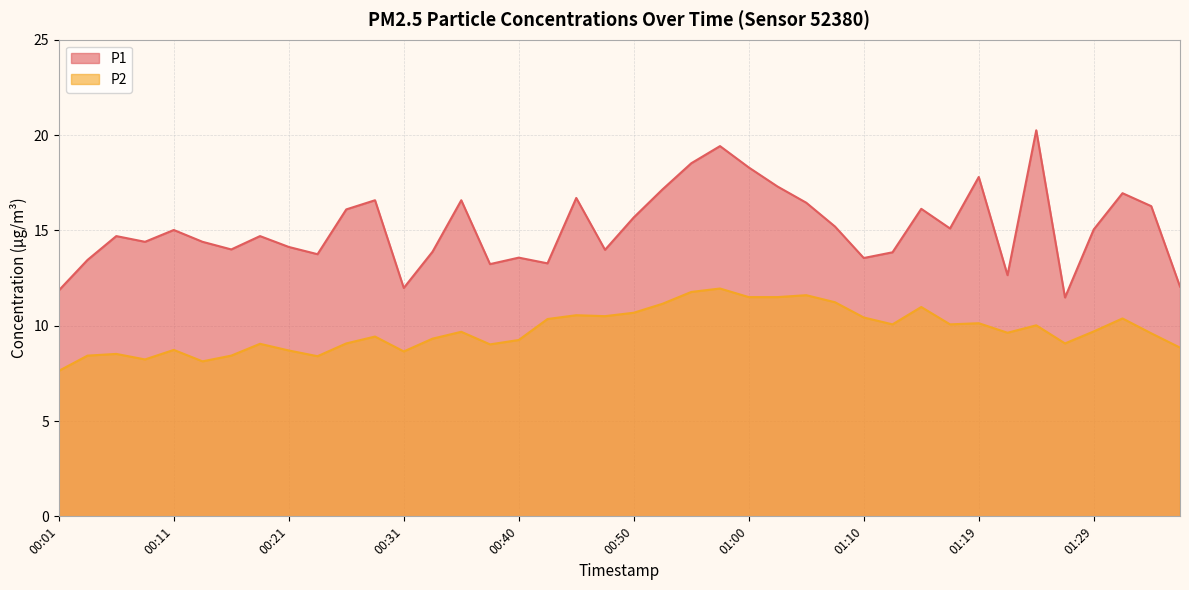

Where is P2 nearest to the value 9?

00:38